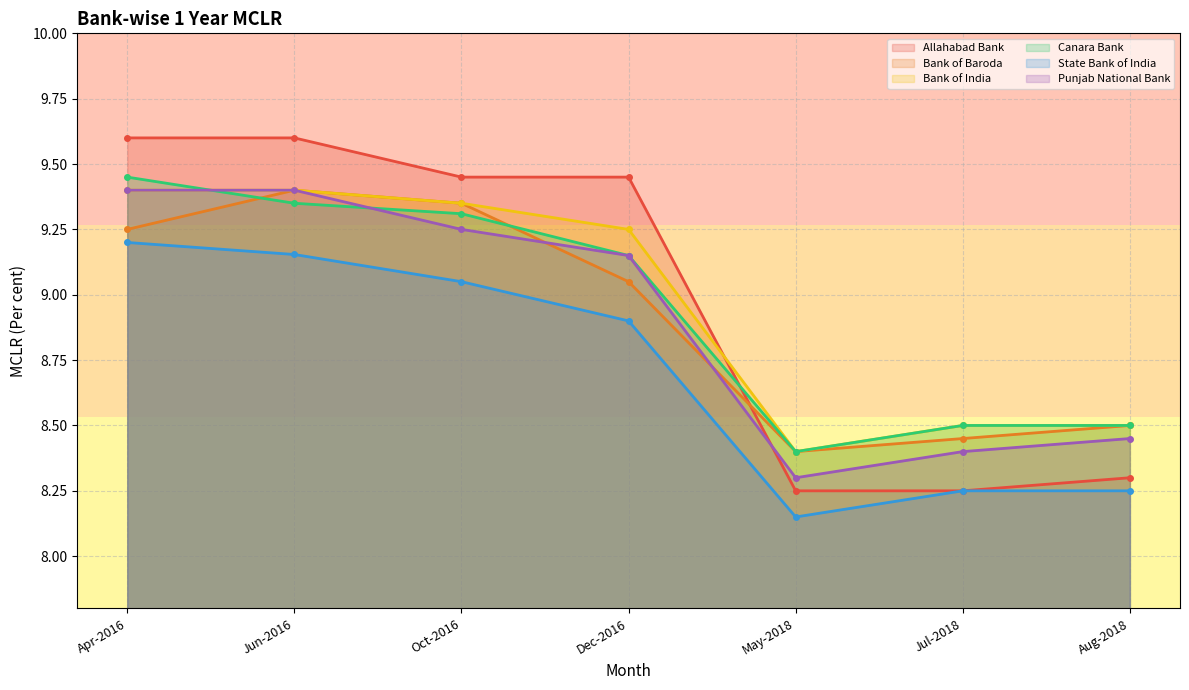

Which series changed the most between Jul-2018 and Aug-2018?

Allahabad Bank